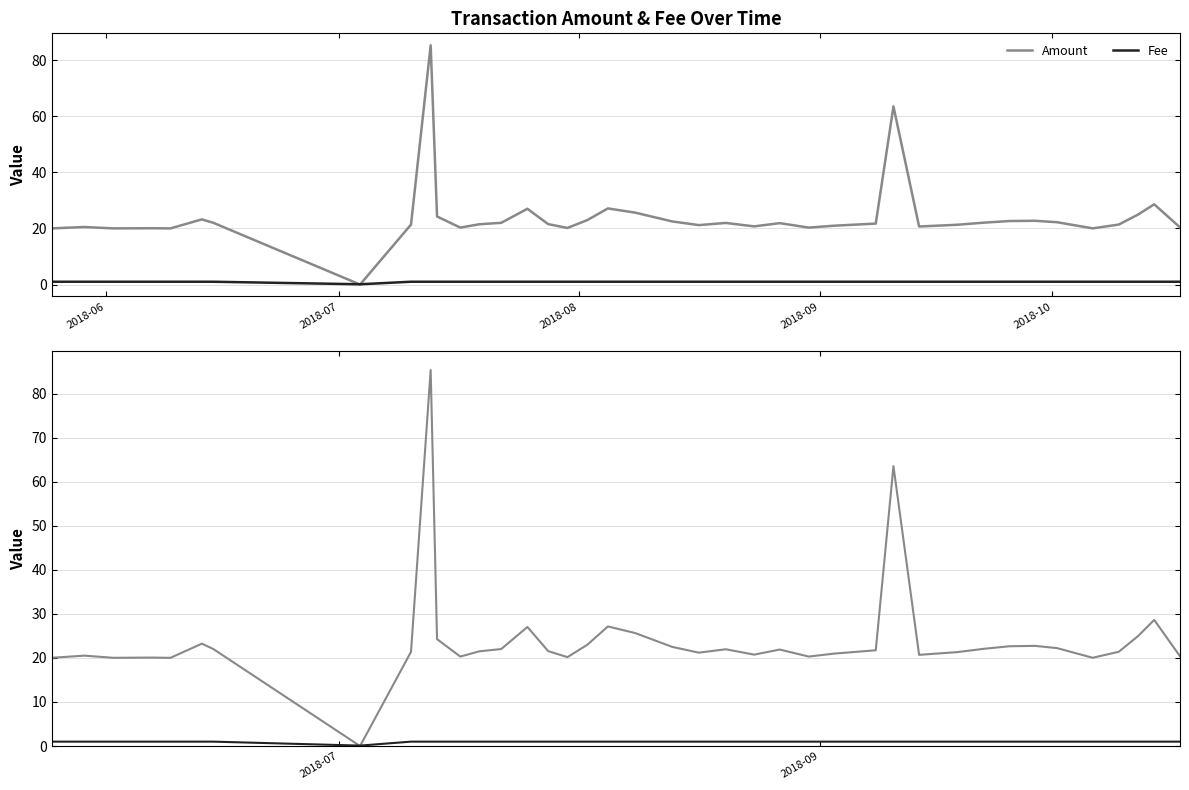

Is this an area chart (filled region under the line)?

No